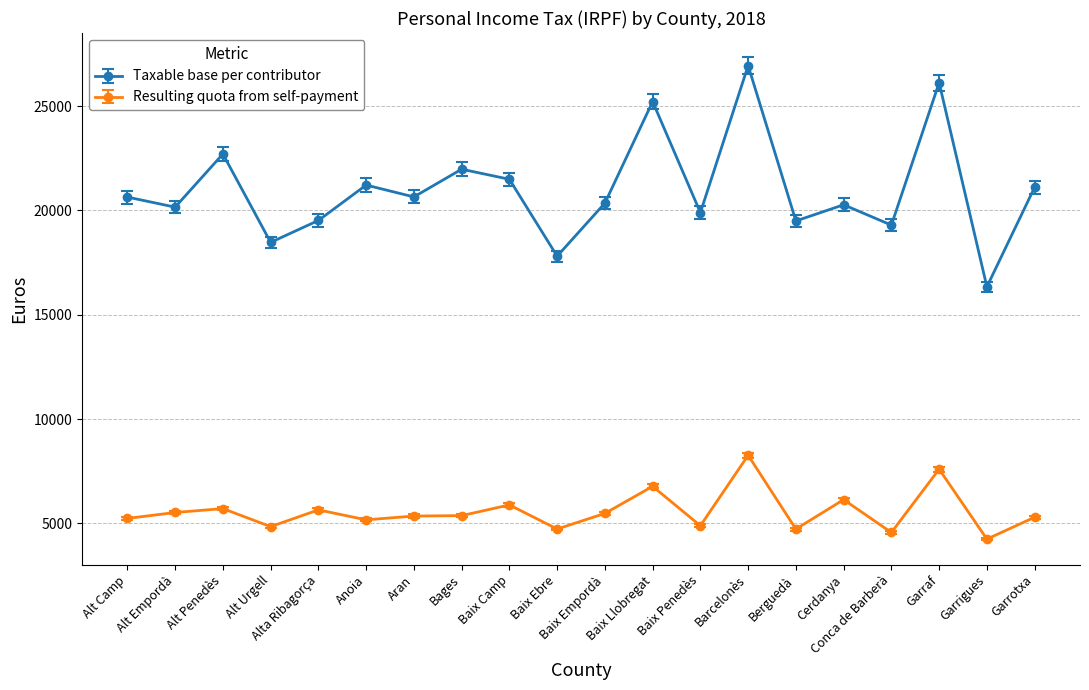

At which label is Resulting quota from self-payment closest to 6253?

Cerdanya